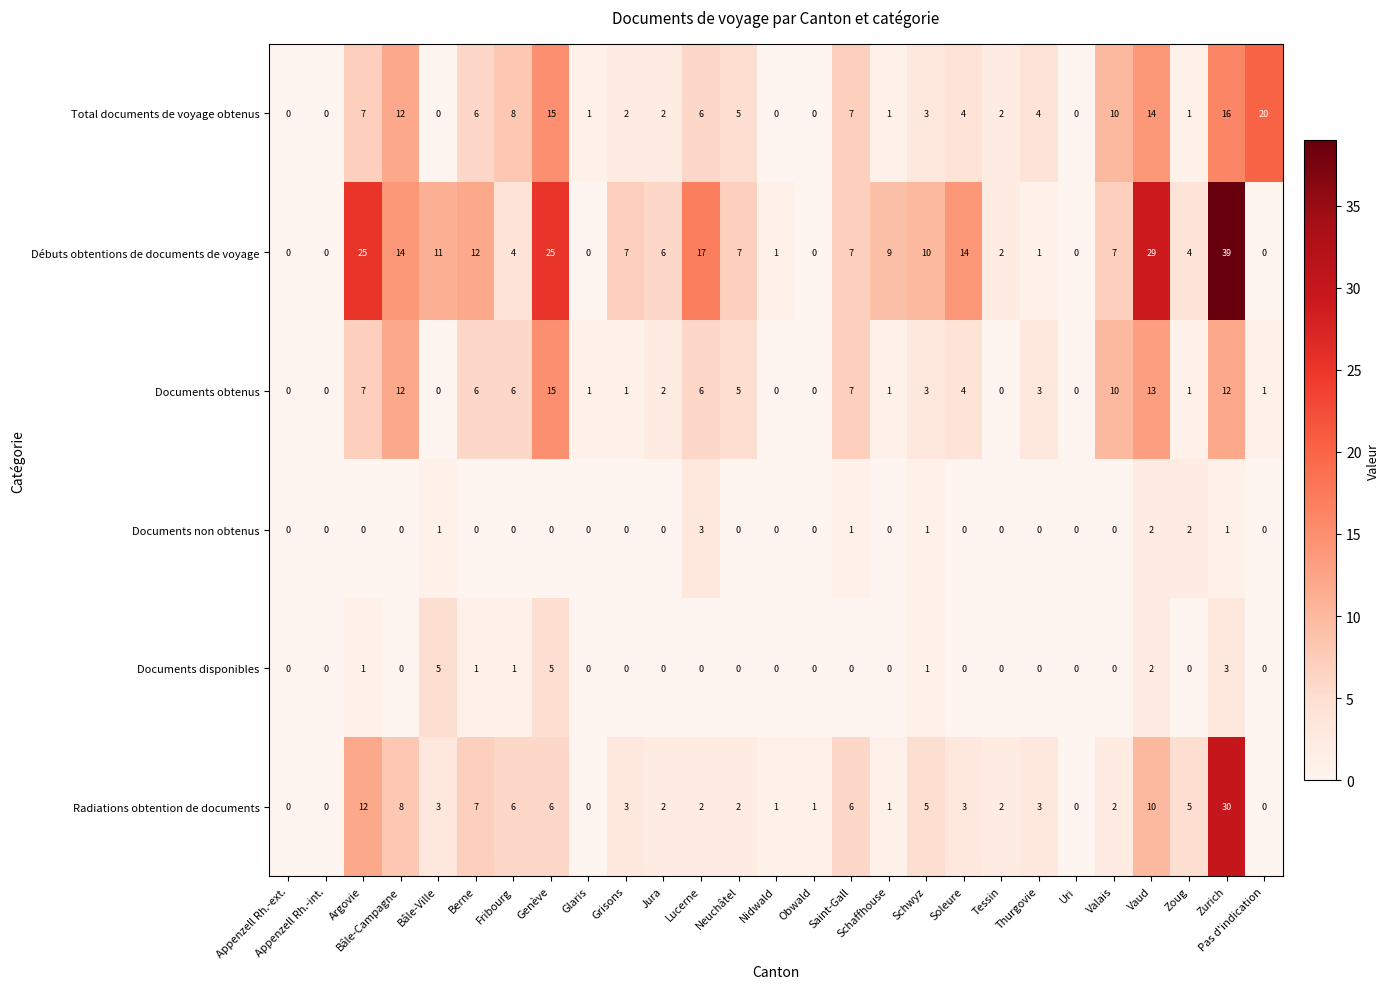

What is the average value of the Total documents de voyage obtenus series?

5